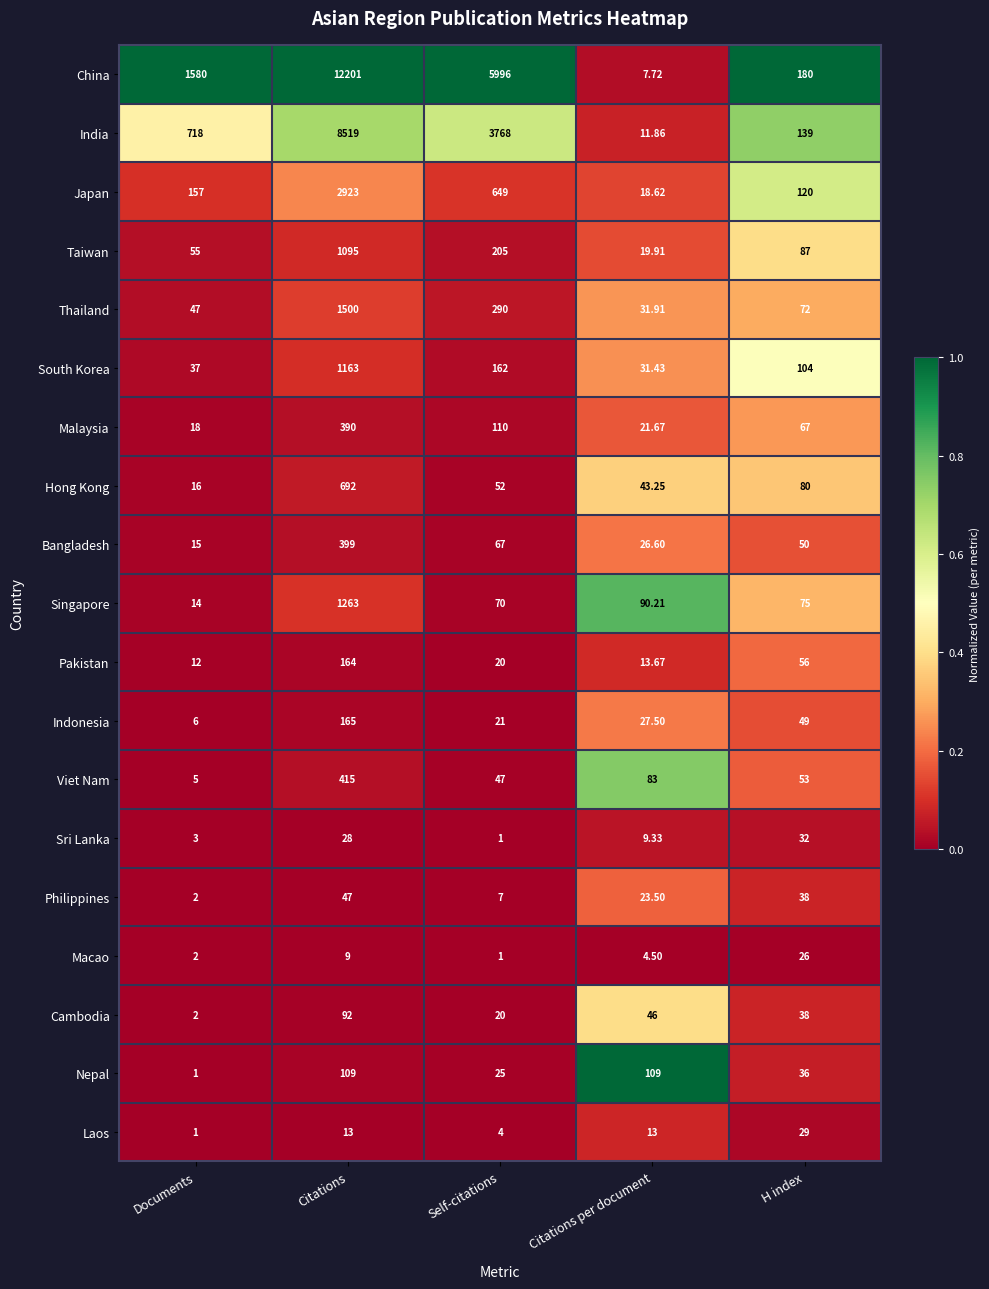

List the series in order of their peak value, highest first.

China, India, Japan, Thailand, Singapore, South Korea, Taiwan, Hong Kong, Viet Nam, Bangladesh, Malaysia, Indonesia, Pakistan, Nepal, Cambodia, Philippines, Sri Lanka, Laos, Macao